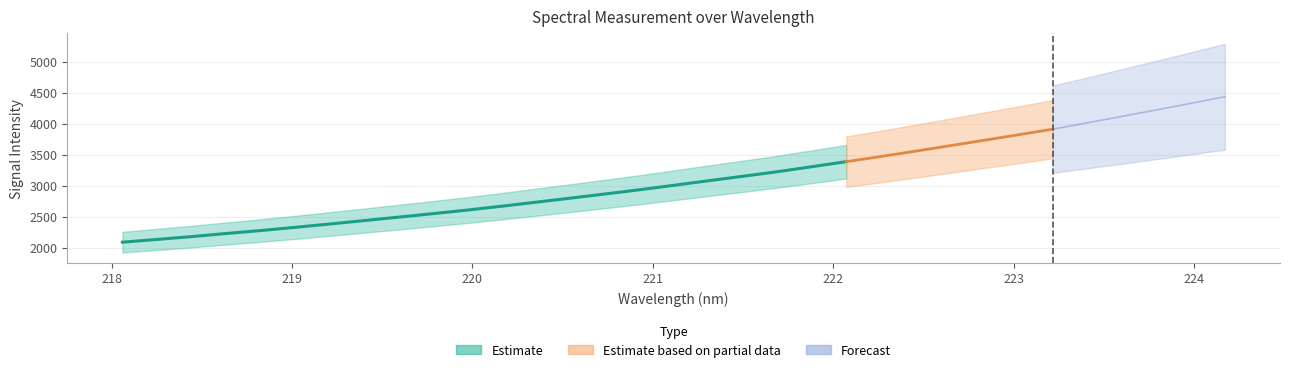

What is the label of the 5th point from the left?

218.8244